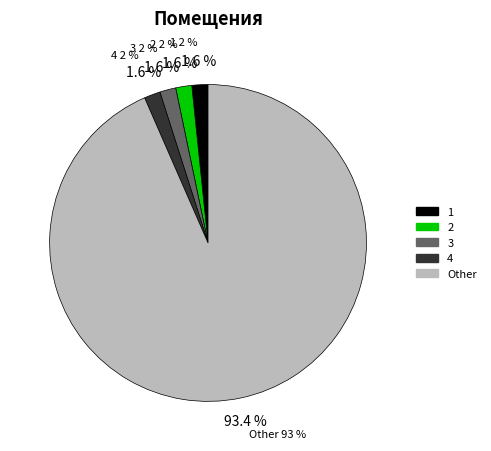

What percentage is the 1 slice, to the nearest percent?

2%